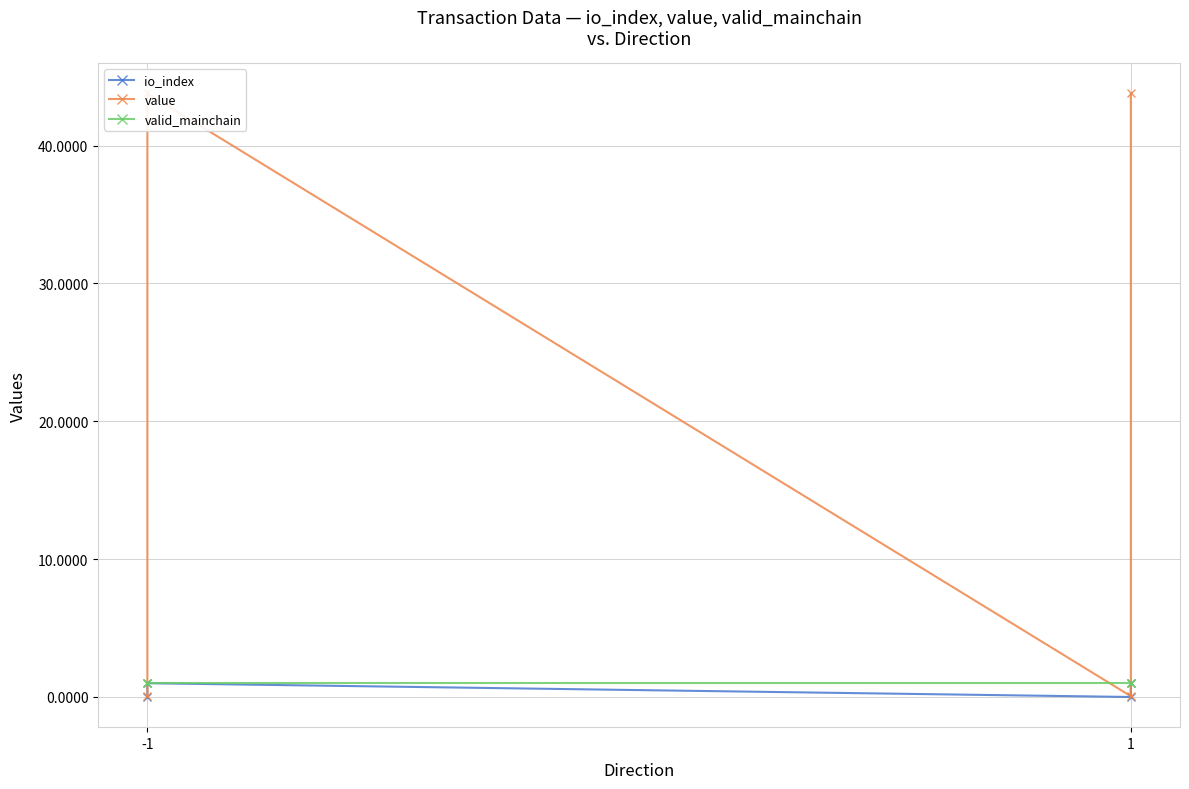

The io_index series shows 1.4 at -1. True or false?

False